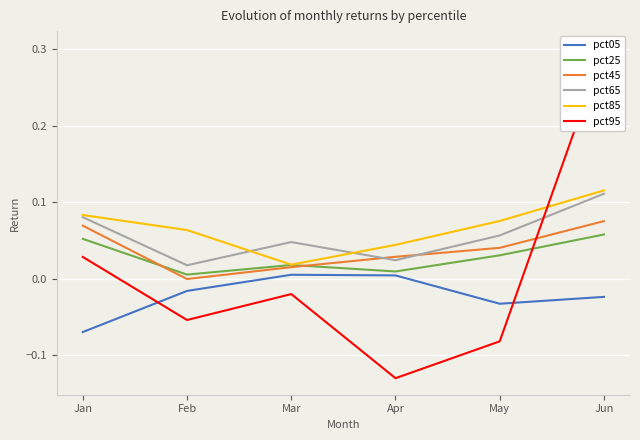

True or false: pct05 and pct25 intersect in this chart.

False